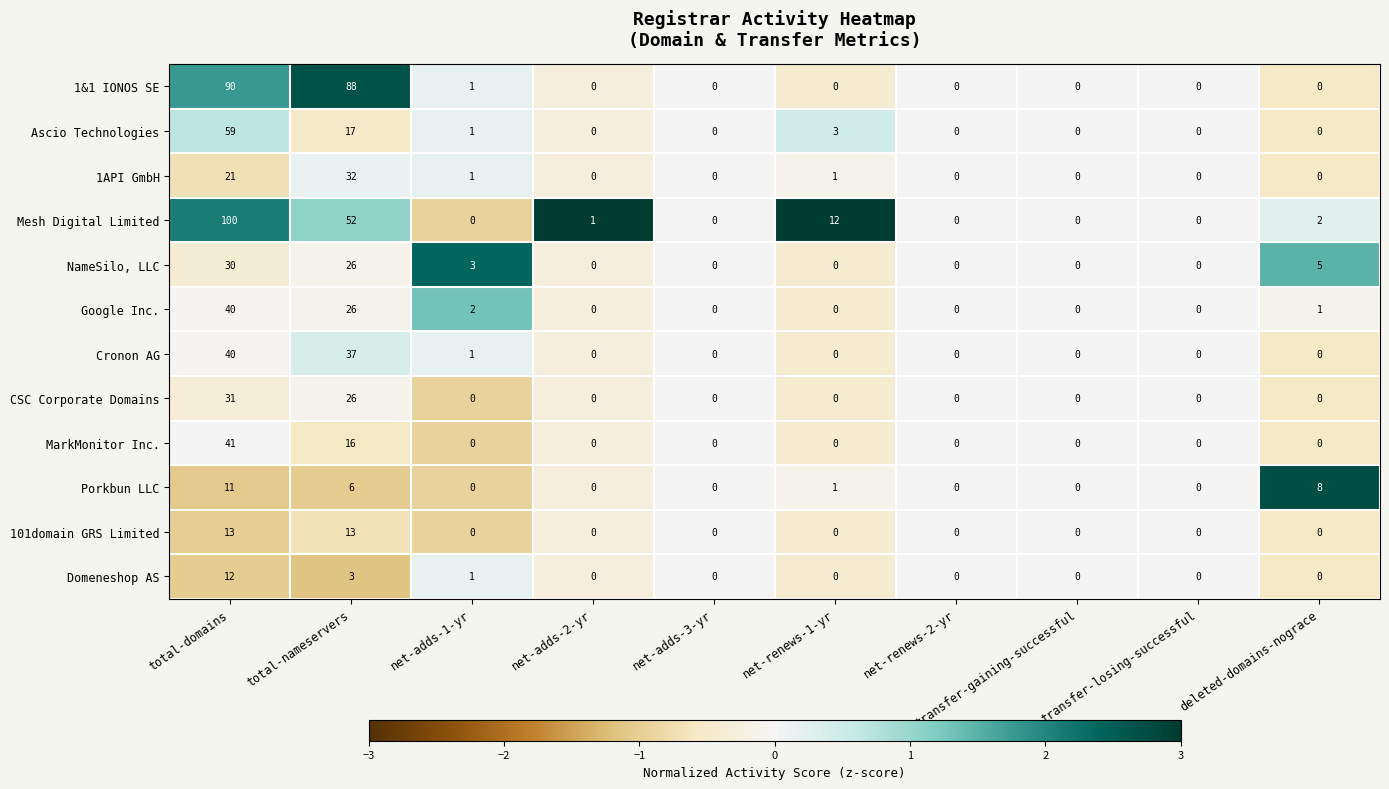

The 101domain GRS Limited series shows 0 at transfer-gaining-successful. True or false?

True